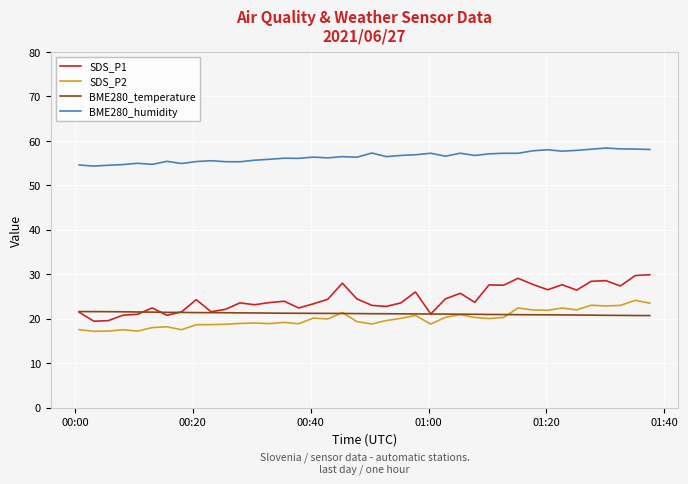

Which series has the largest total across all categories?

BME280_humidity